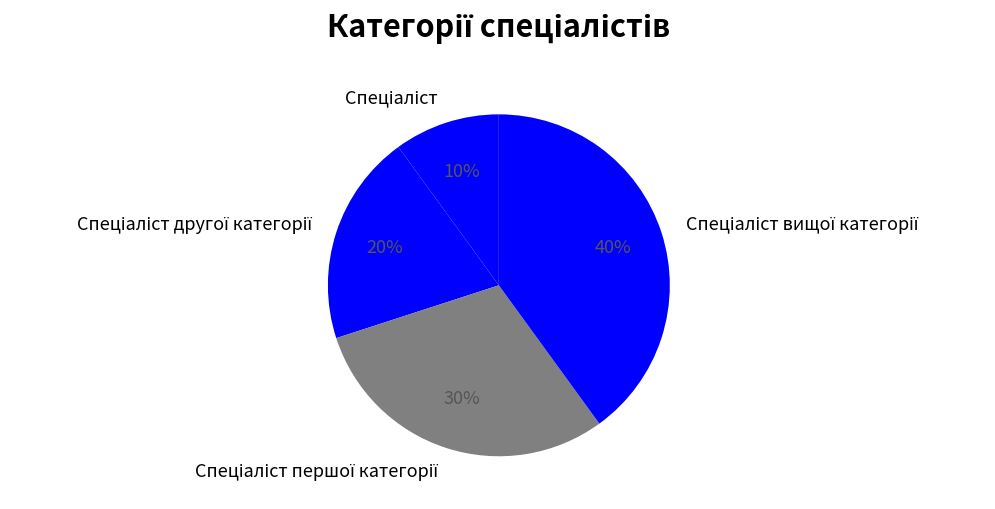

Does any single category account for the majority?

No